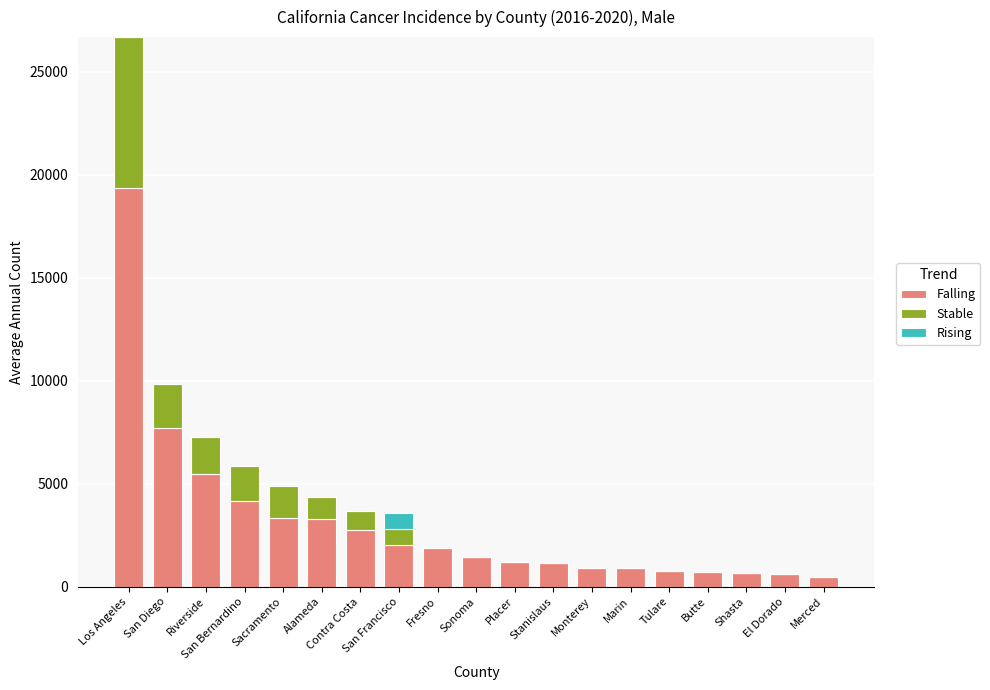

At which label is Falling closest to 9914?

San Diego